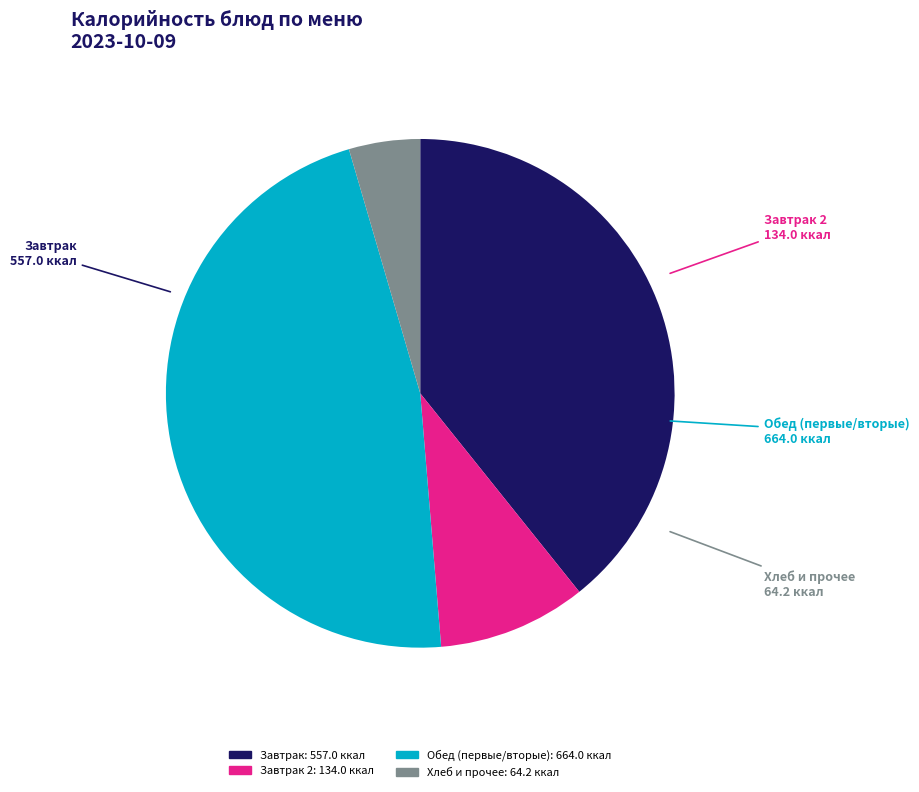

Which has a higher value, Завтрак 2 or Завтрак?

Завтрак